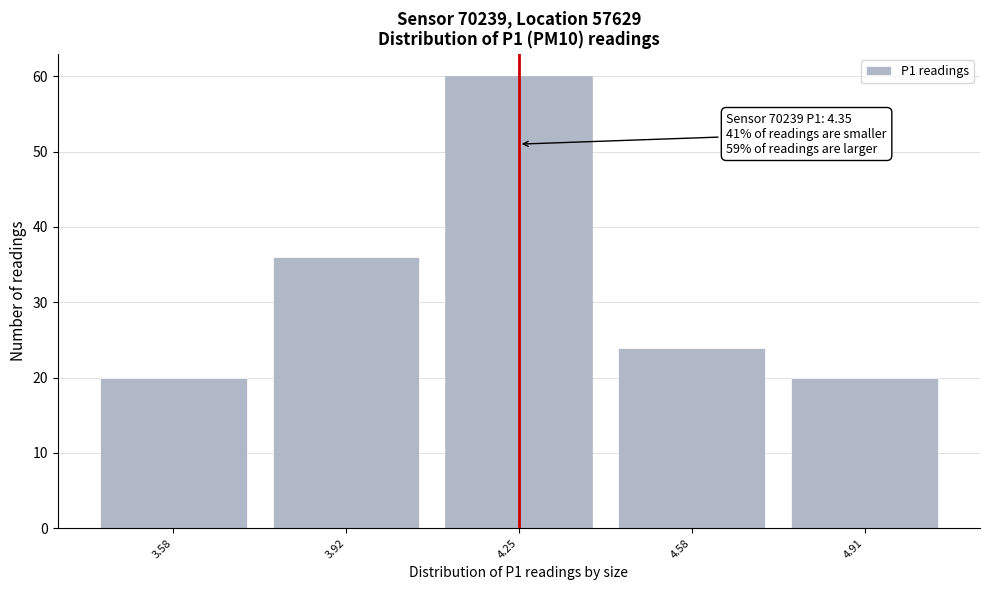

Reading left to right, transcribe all the data shown in this chart.

3.58=20	3.92=36	4.25=60	4.58=24	4.91=20